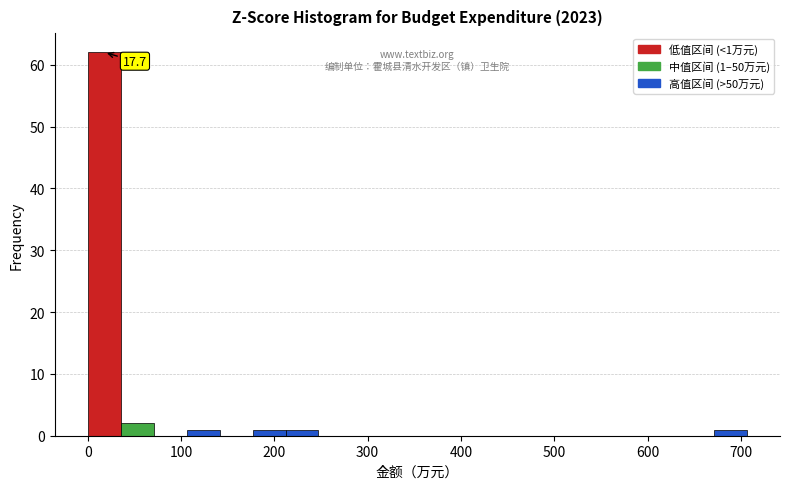

Read against the x-axis, roughly where is the centre of the tallest bar?

20